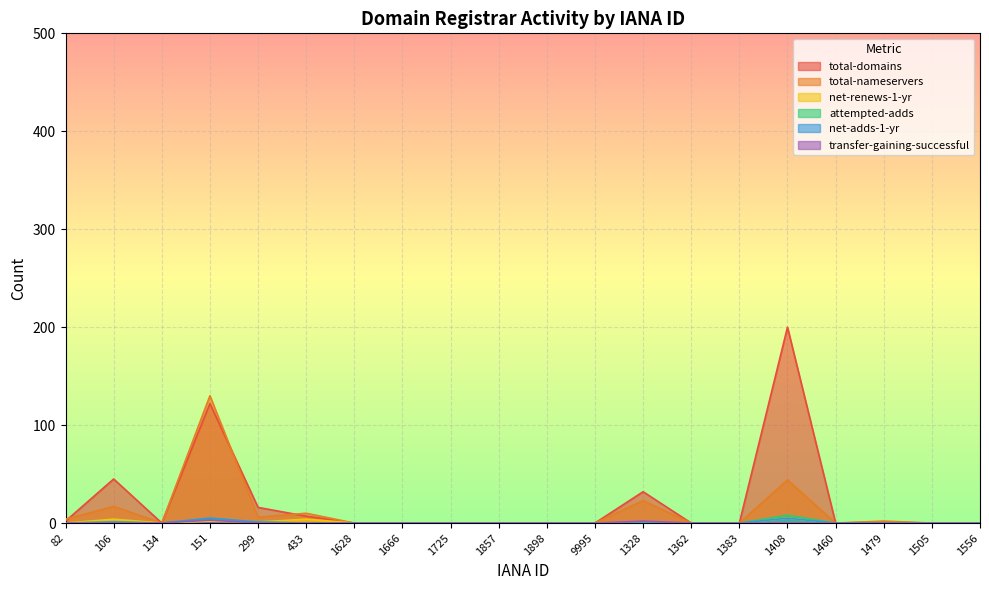

Is it true that total-domains equals 93 at 1666?

False